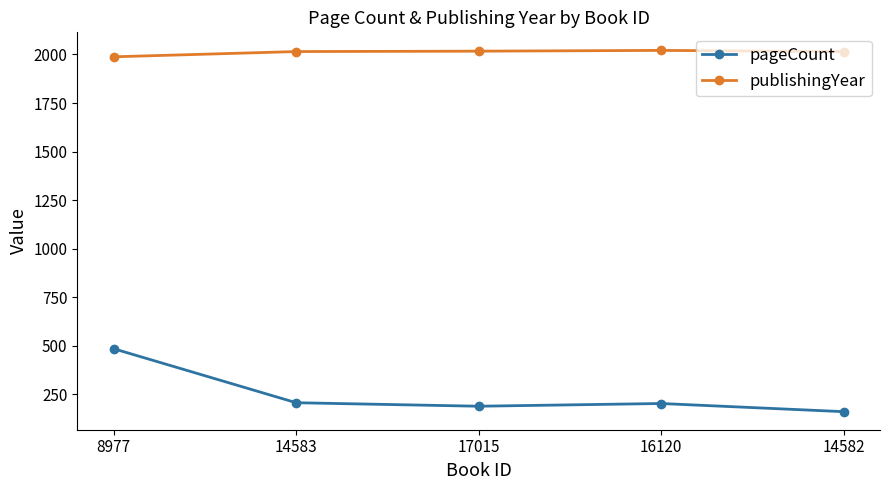

In publishingYear, how many points are higher than both neighbors (excluding endpoints)?

1